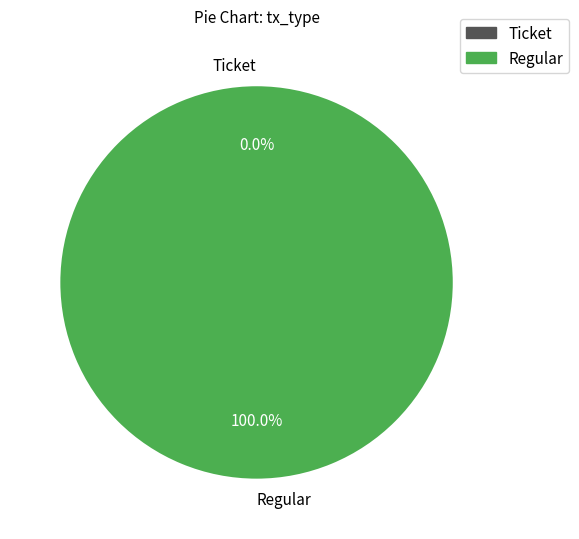

True or false: Ticket accounts for 11% of the total.

False